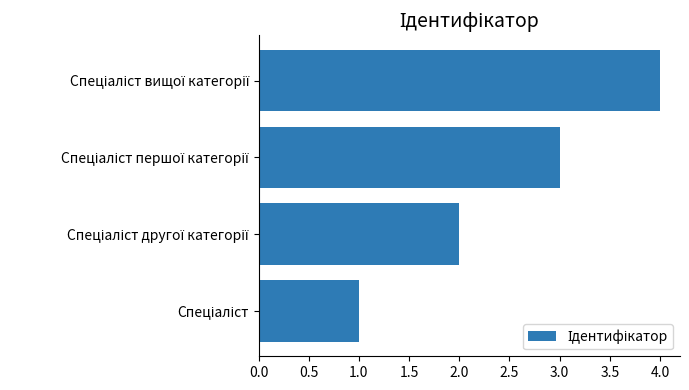

What is the maximum value shown in the chart?

4